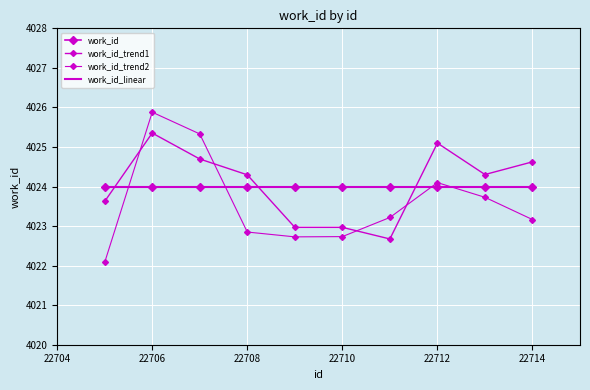

In work_id_trend2, how many points are higher than both neighbors (excluding endpoints)?

2